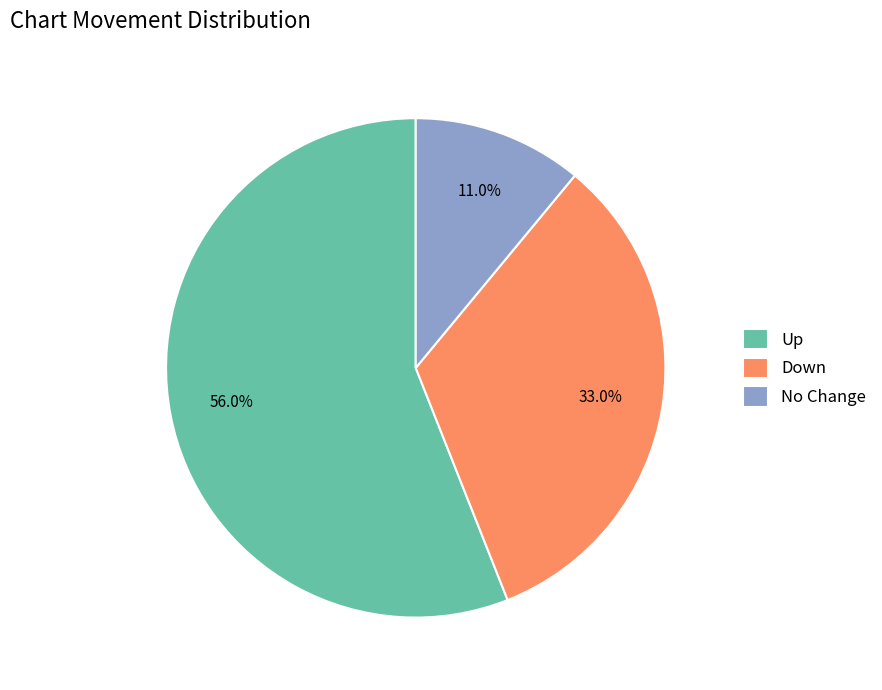

How many segments does this pie chart have?

3